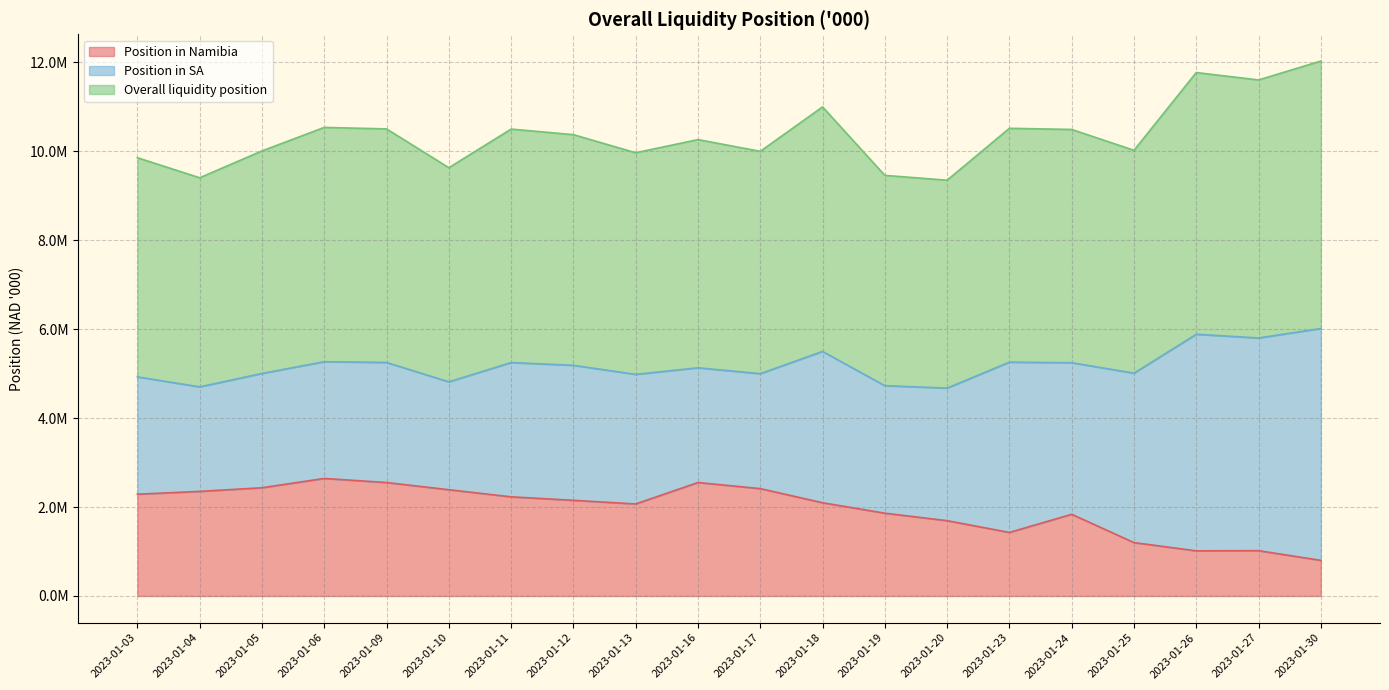

True or false: Position in Namibia and Overall liquidity position cross at least once.

False